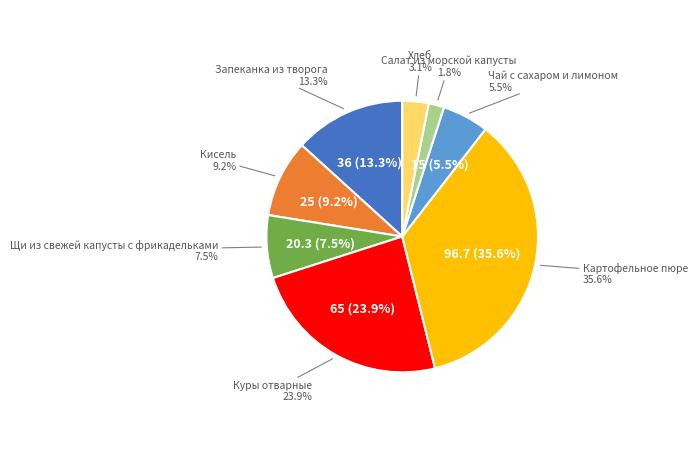

True or false: Хлеб accounts for 1% of the total.

False